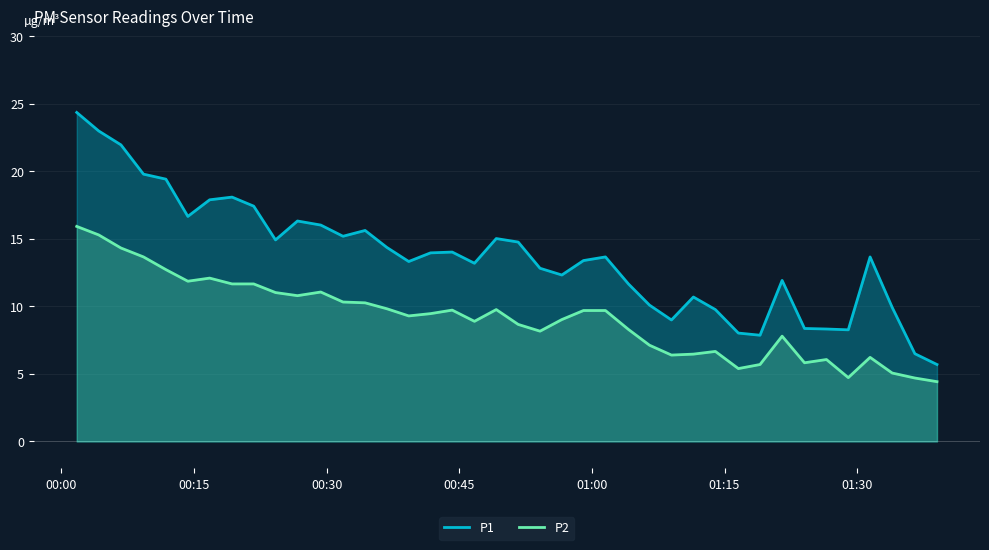

Which series has the widest spread of values?

P1